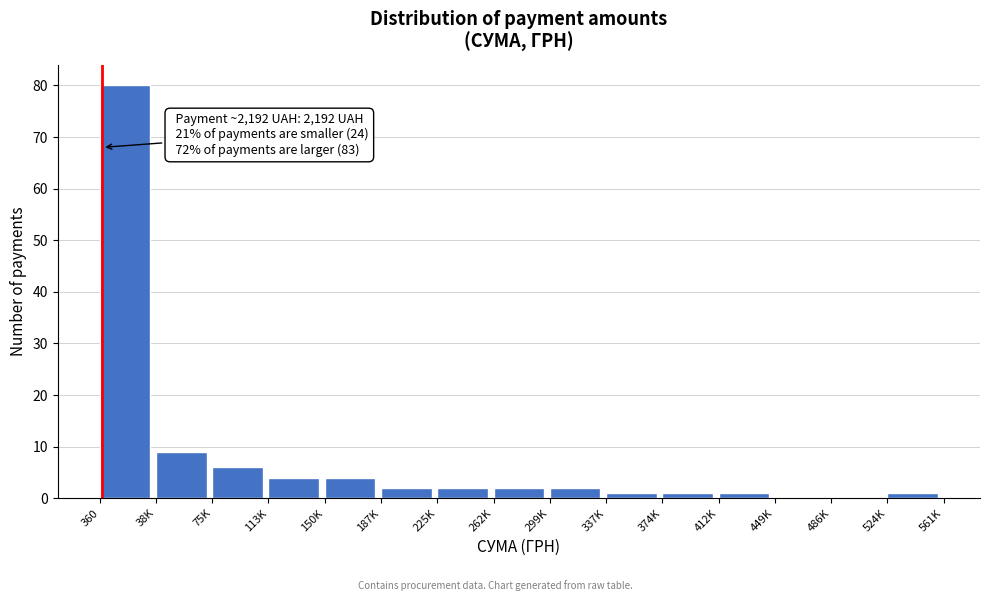

Reading left to right, extract all data points from this chart.

360=80	38K=9	75K=6	113K=4	150K=4	187K=2	225K=2	262K=2	299K=2	337K=1	374K=1	412K=1	449K=0	486K=0	524K=1